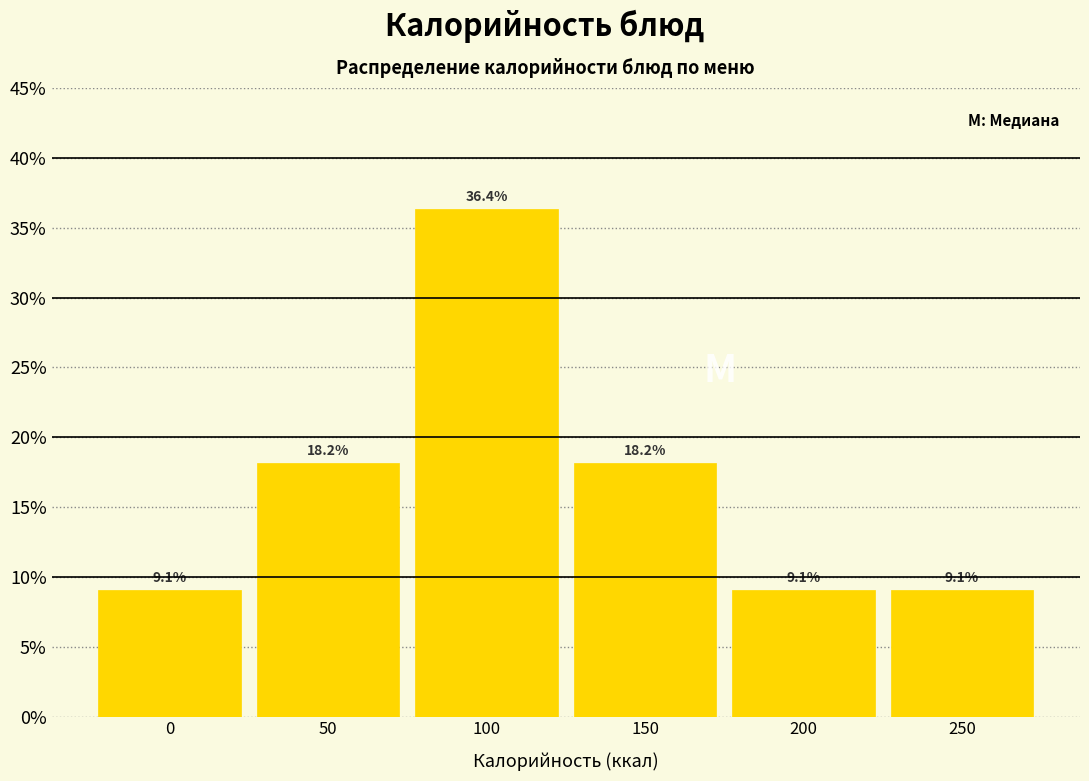

Reading right to left, transcribe all the data shown in this chart.

250=9.1	200=9.1	150=18.2	100=36.4	50=18.2	0=9.1